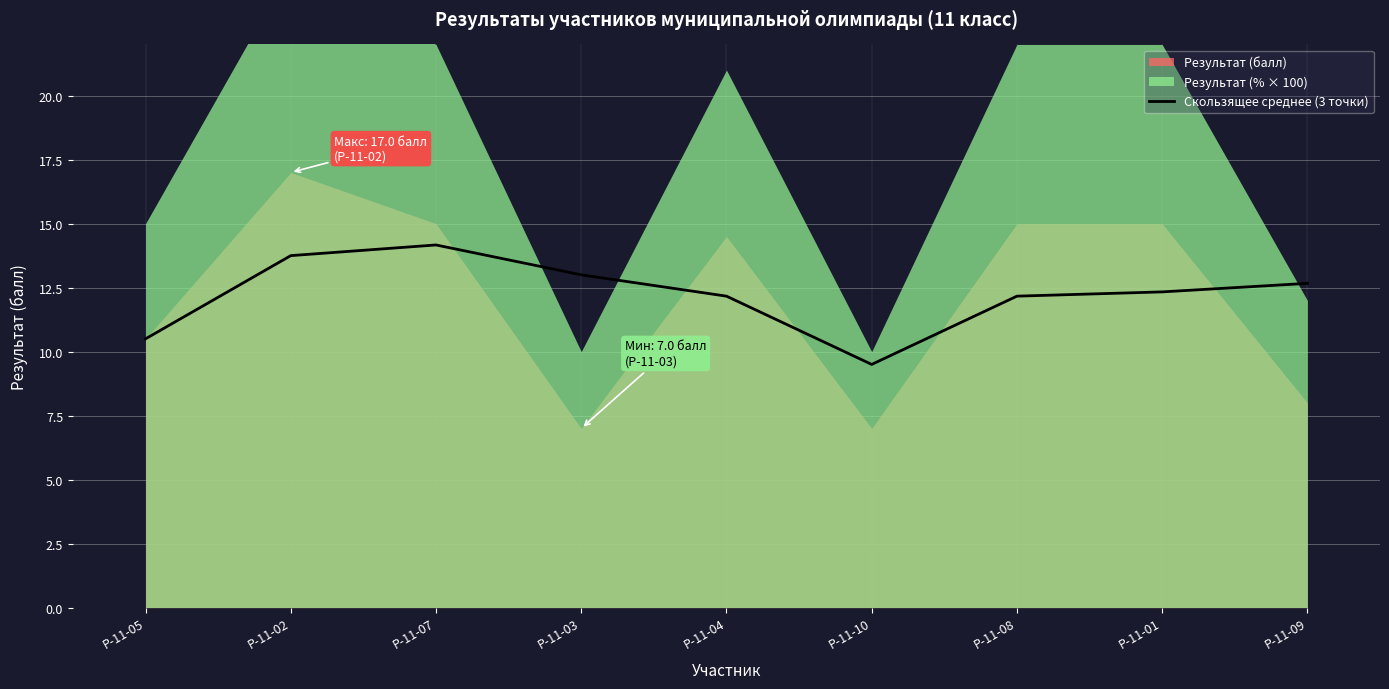

How many data points does each series have?

9